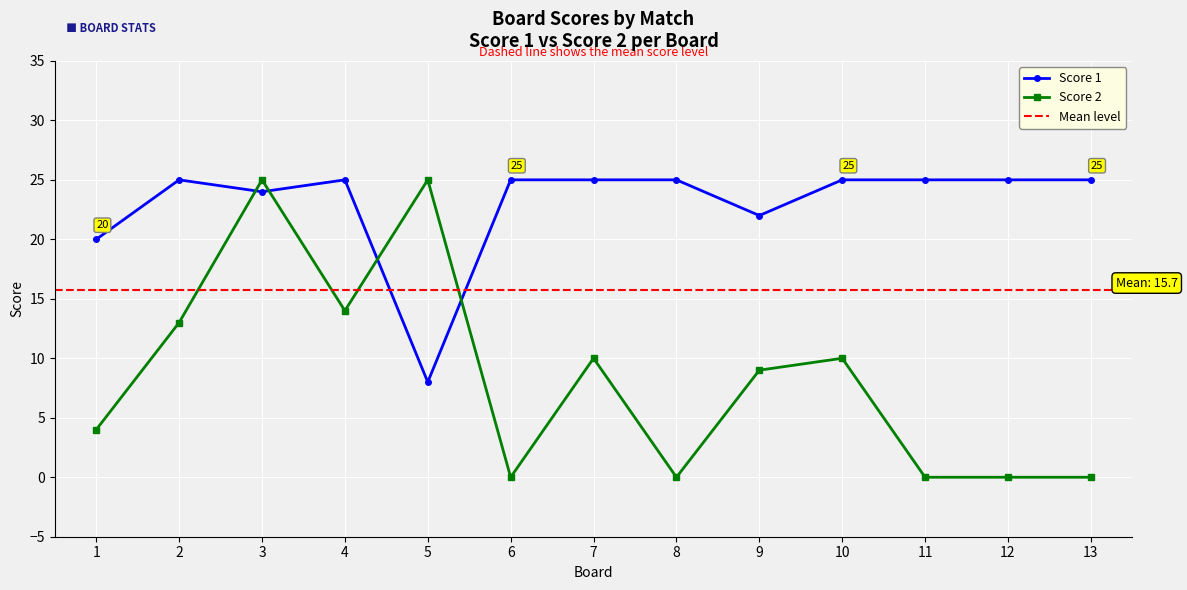

At which category does Score 2 reach its first local peak?

3